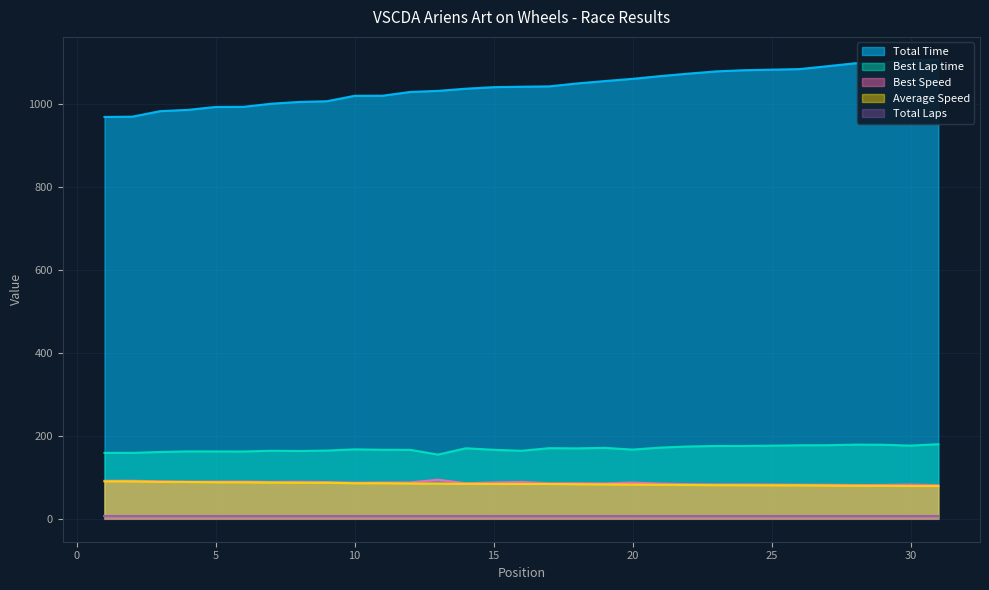

True or false: Best Speed and Total Time intersect in this chart.

False